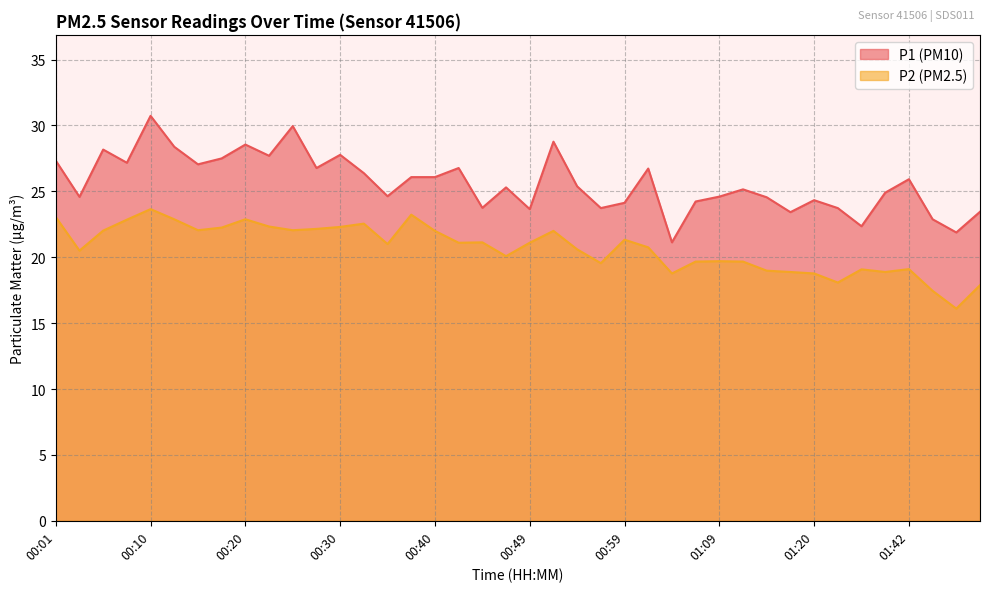

Where is the first local minimum for P1?

00:03